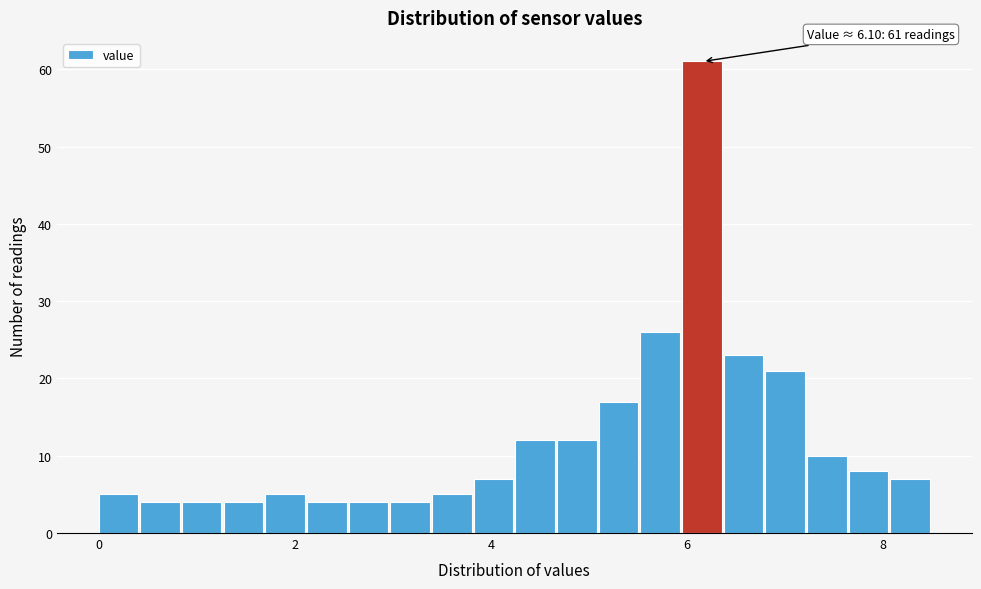

Read against the x-axis, roughly where is the centre of the tallest bar?

6.2